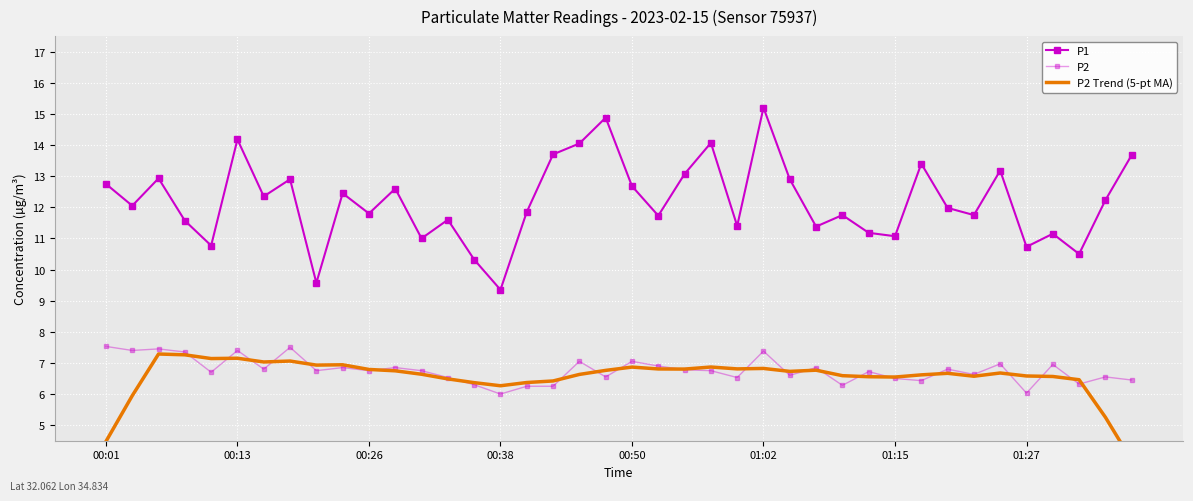

True or false: P1 and P2 Trend (5-pt MA) cross at least once.

False